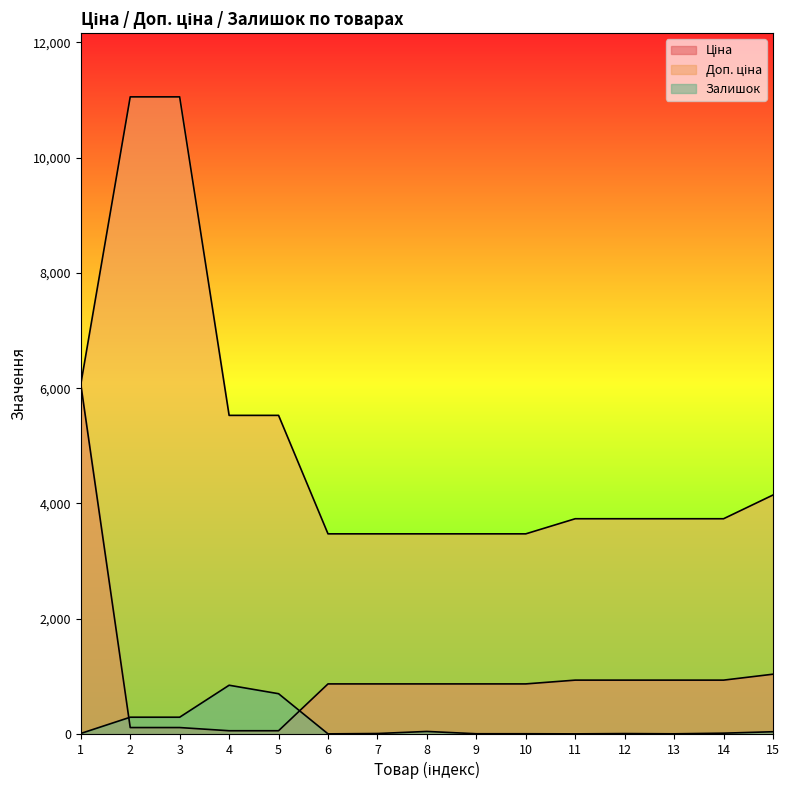

Rank the categories by Доп. ціна value from highest to lowest.

2, 3, 1, 4, 5, 15, 11, 12, 13, 14, 6, 7, 8, 9, 10